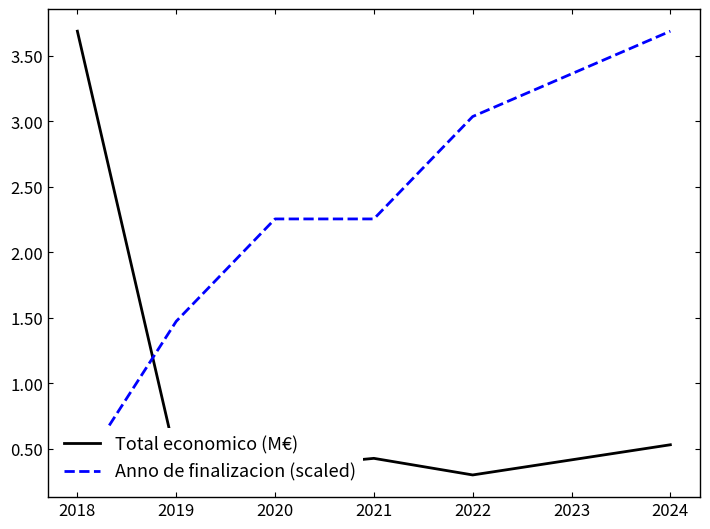

True or false: Total economico (M€) has a value of 3.7 at 2018.

True